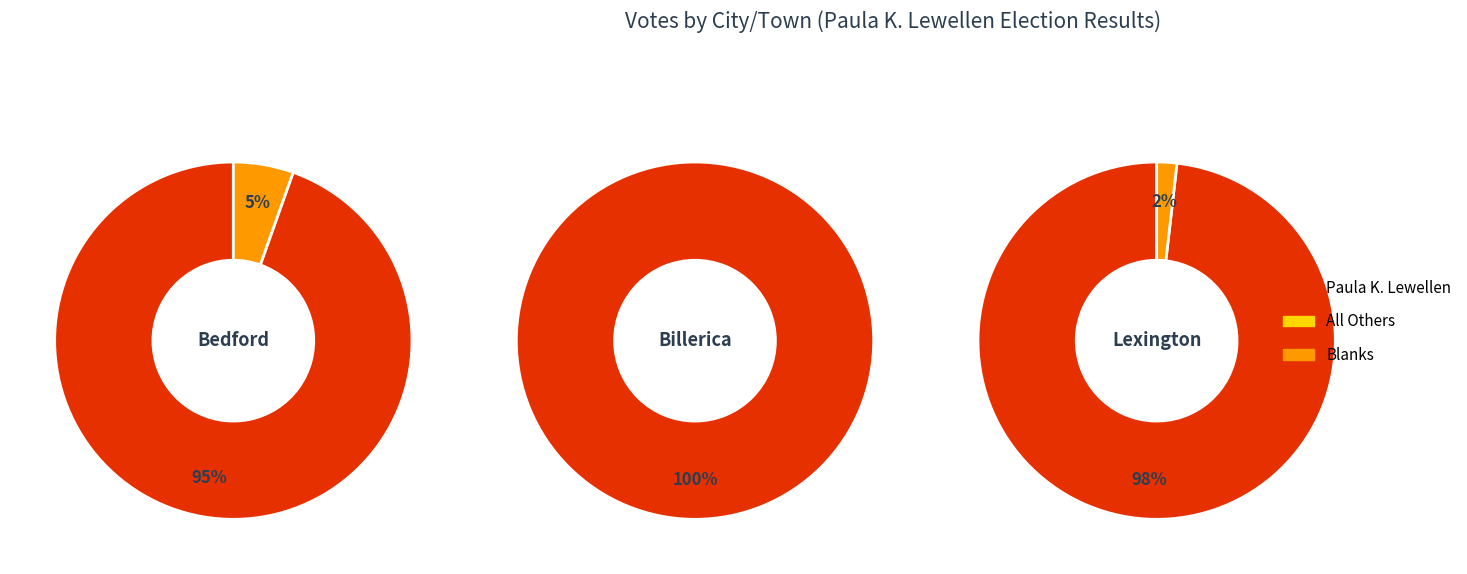

Between Billerica and Lexington, which series saw the biggest shift?

Paula K. Lewellen